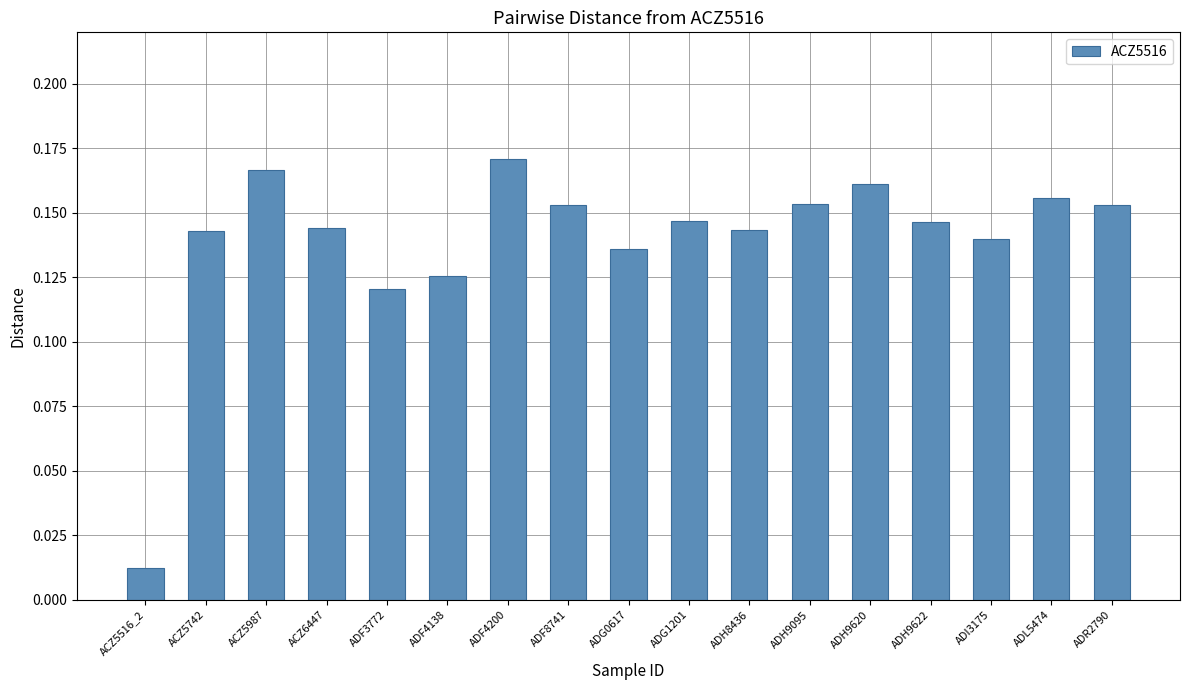

Which has a higher value, ACZ5516_2 or ADH9620?

ADH9620